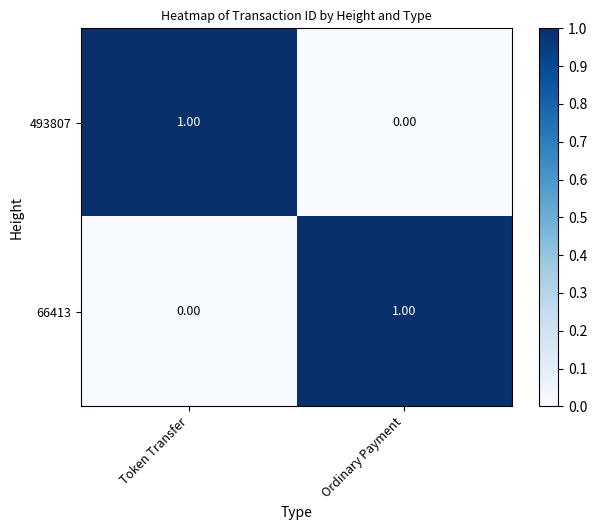

Which category has the lowest value in the 66413 series?

Token Transfer